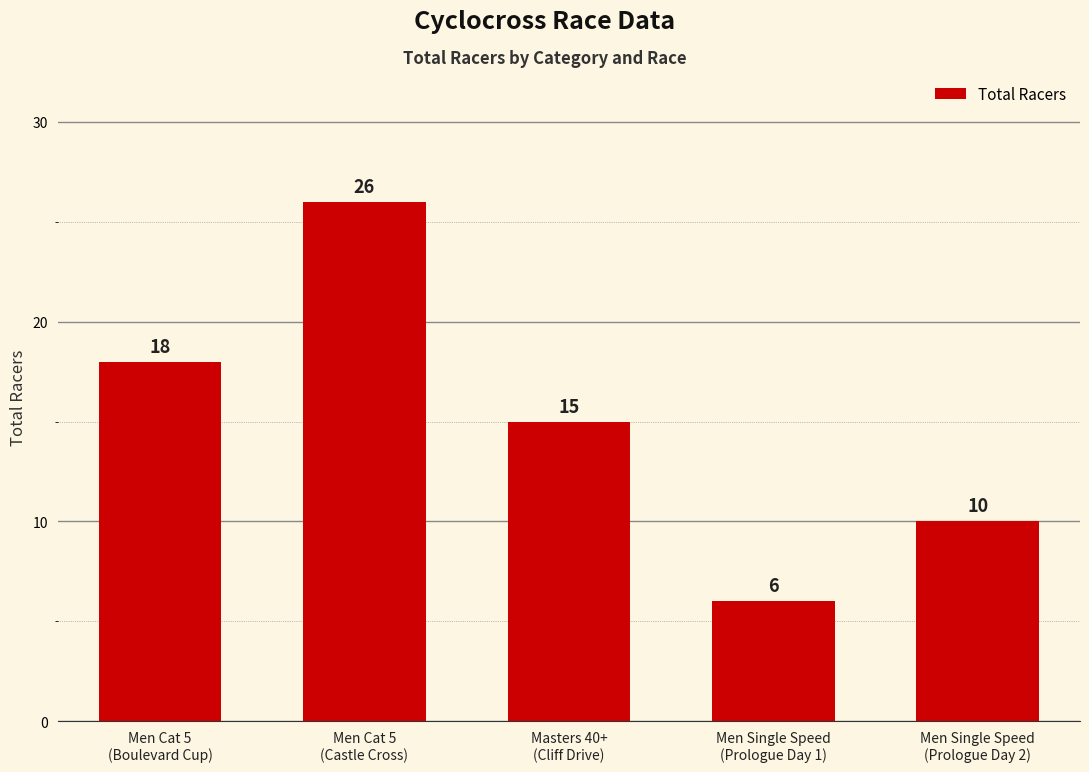

Which has a higher value, Men Cat 5
(Castle Cross) or Men Single Speed
(Prologue Day 2)?

Men Cat 5
(Castle Cross)